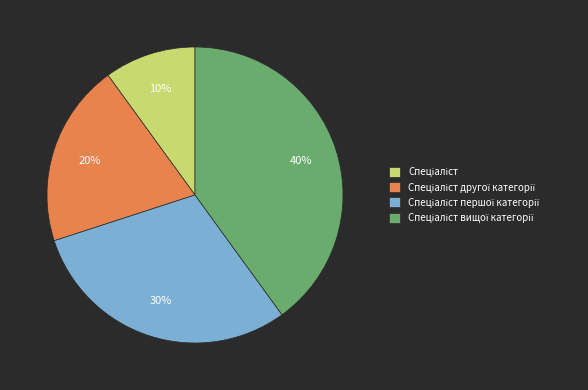

To the nearest percent, what is the difference between the largest and smallest slice percentages?

30%